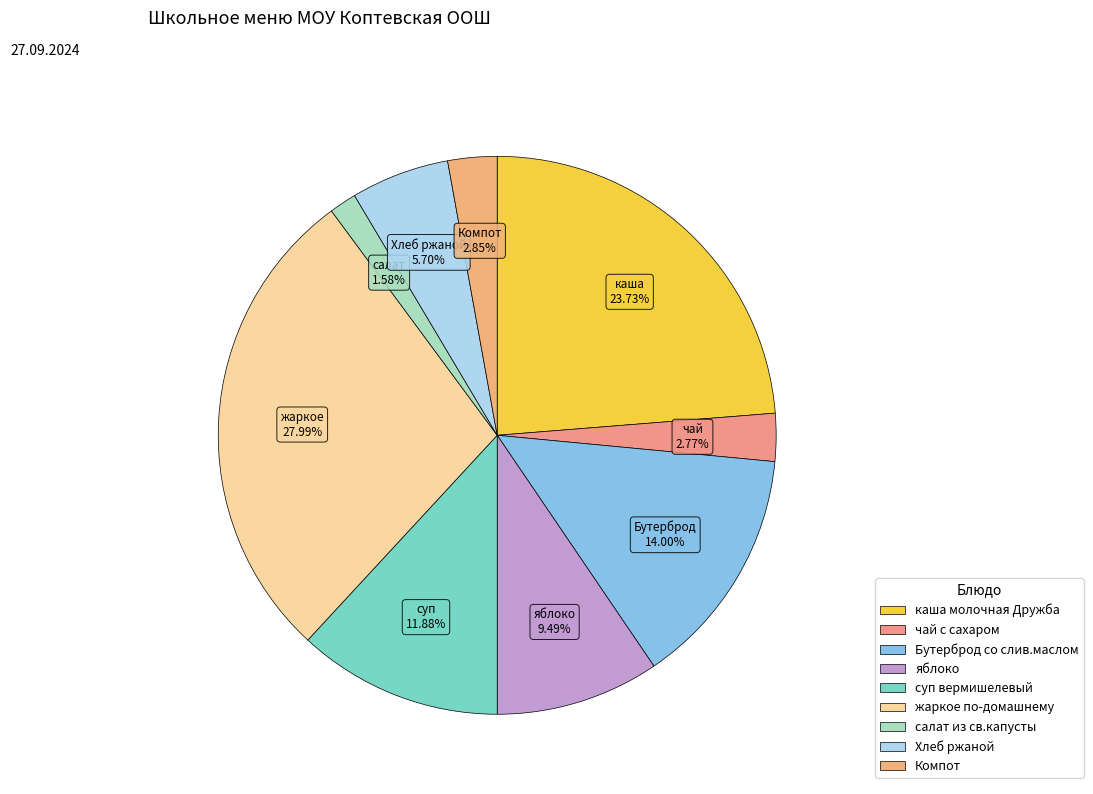

To the nearest percent, what percentage of the pie is Компот?

3%